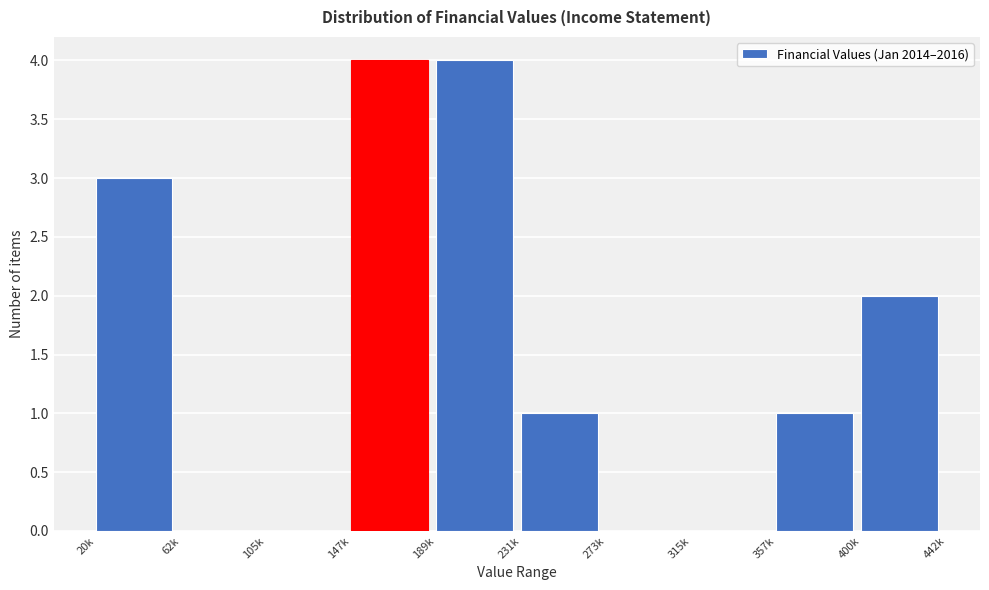

Reading left to right, transcribe all the data shown in this chart.

20k=3	62k=0	105k=0	147k=4	189k=4	231k=1	273k=0	315k=0	357k=1	400k=2